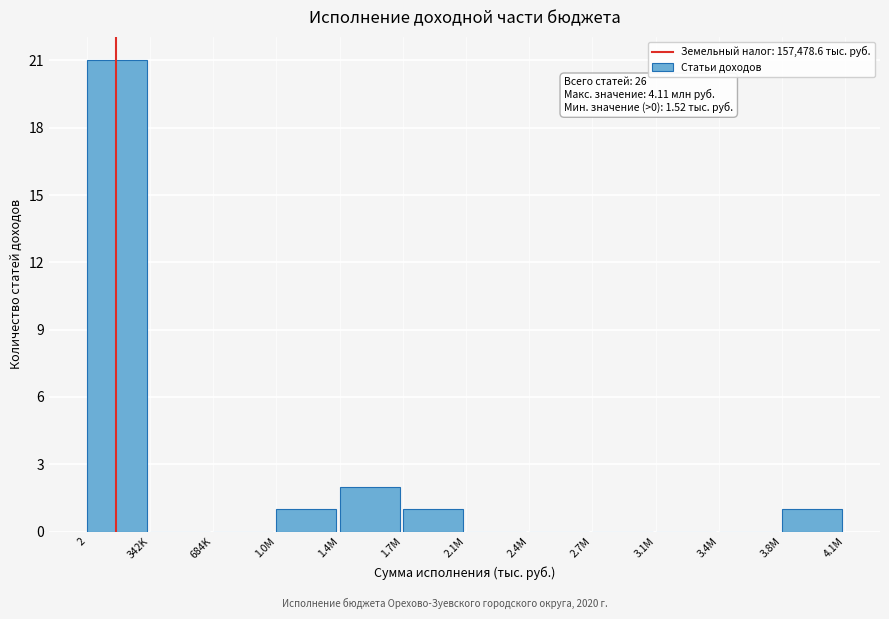

Reading left to right, what are all the values shown in this chart?

2=21	342K=0	684K=0	1.0M=1	1.4M=2	1.7M=1	2.1M=0	2.4M=0	2.7M=0	3.1M=0	3.4M=0	3.8M=1